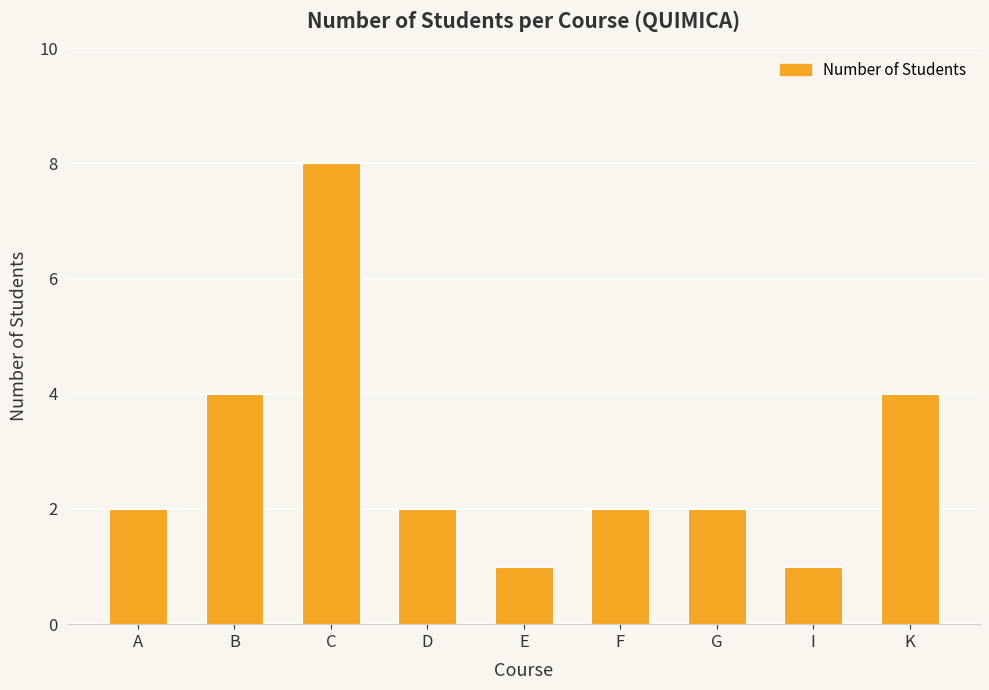

How many values are between 2 and 4?

6